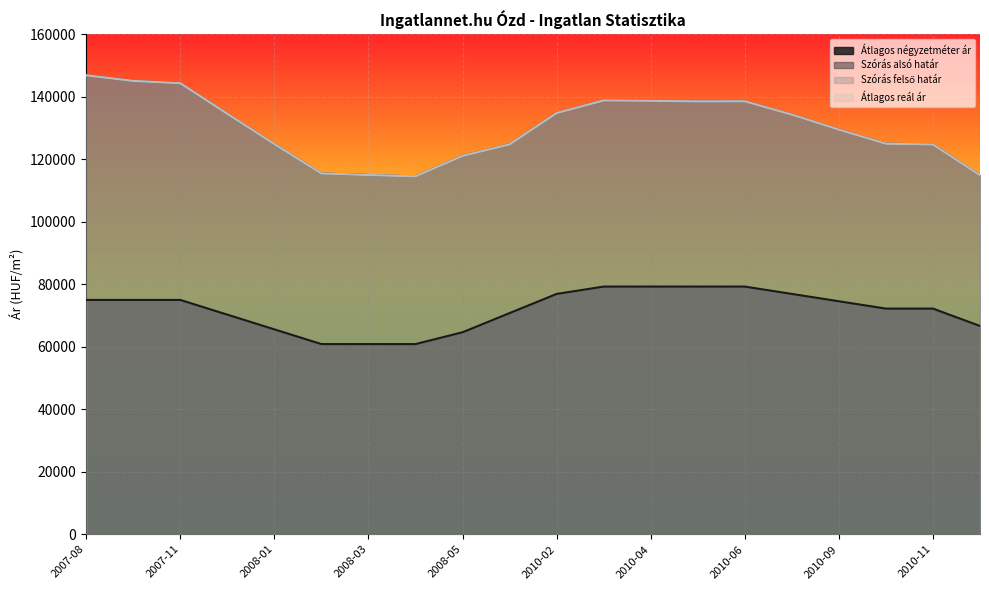

What is the value of the Szórás felső határ point at the 4th from the left?

134555